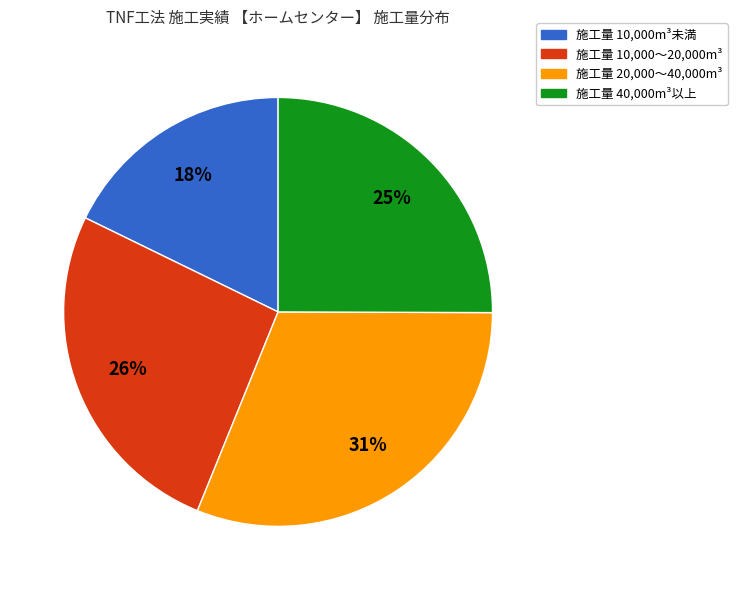

Does any single category account for the majority?

No